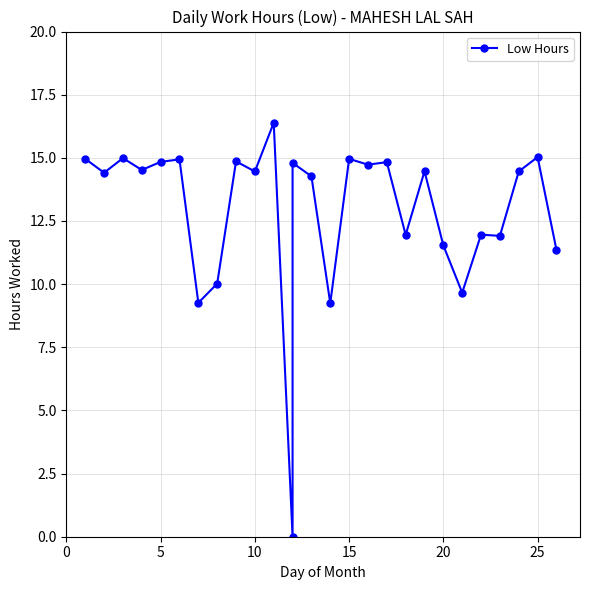

The value at 5 is 7.9. True or false?

False